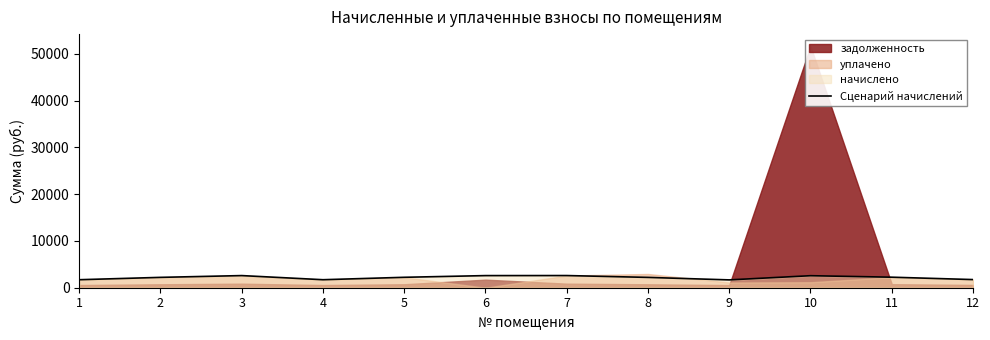

The value at 10 is 1698.1. True or false?

False